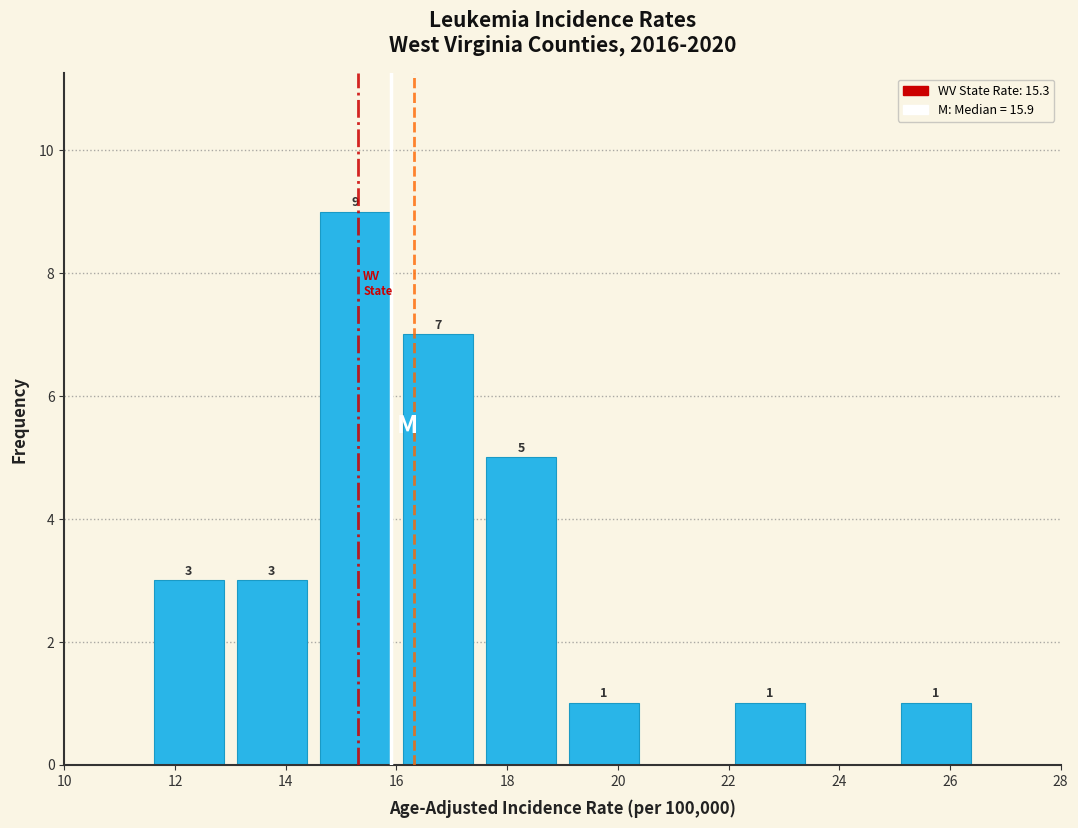

Over which range of the x-axis is the bar tallest?

14.5 to 16.0